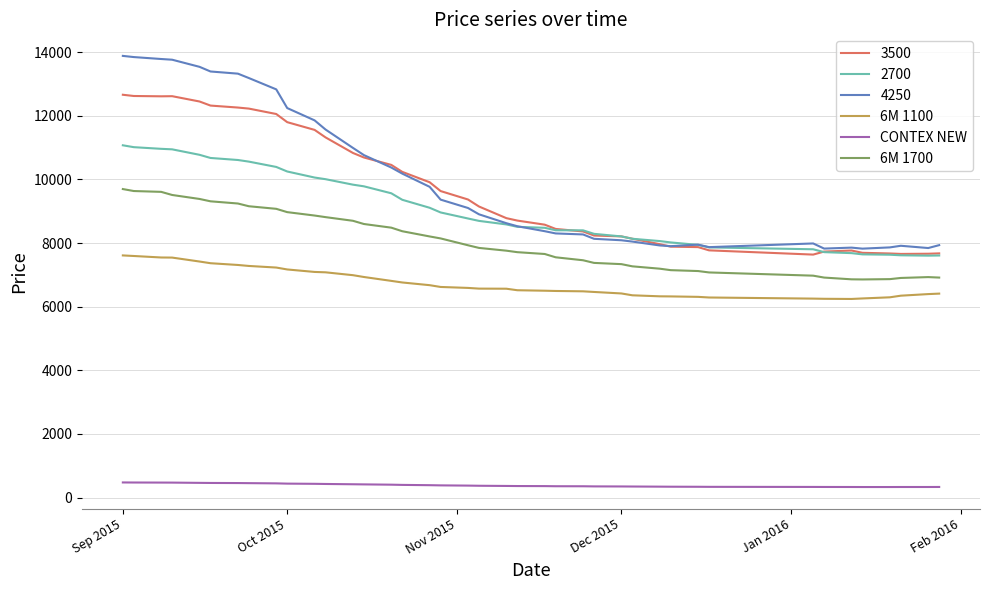

True or false: CONTEX NEW and 6M 1700 cross at least once.

False